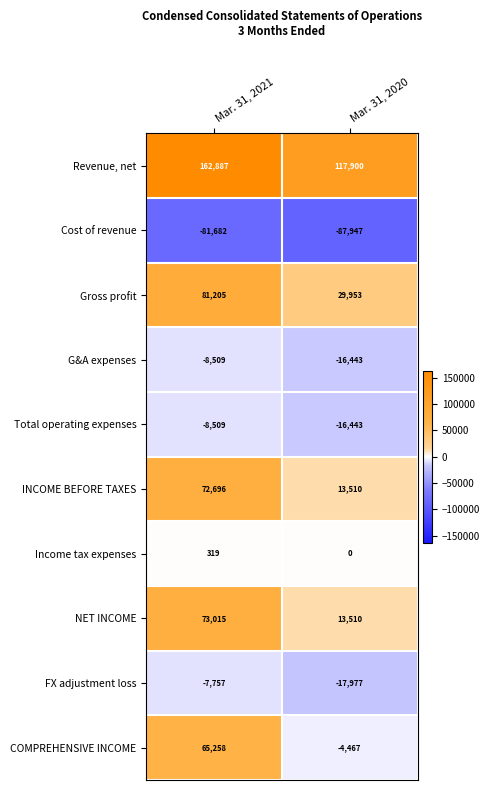

What is the maximum value for Revenue, net?

162887